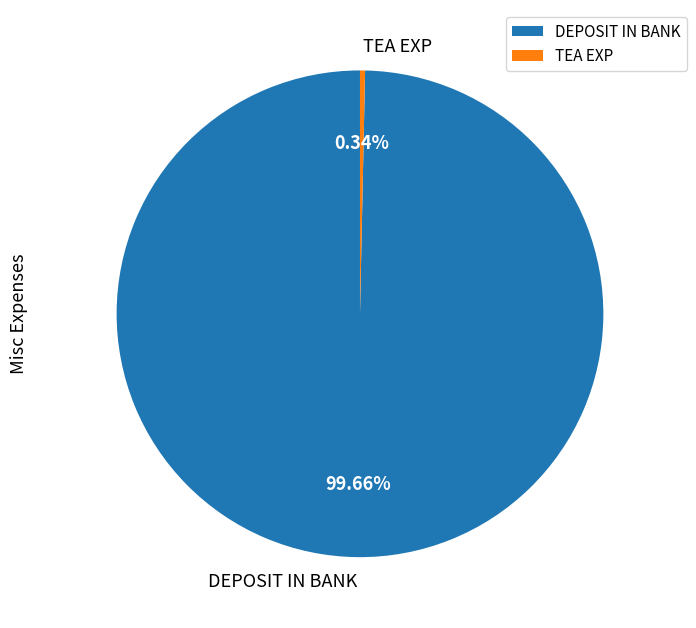

What is the largest slice in the pie chart?

DEPOSIT IN BANK